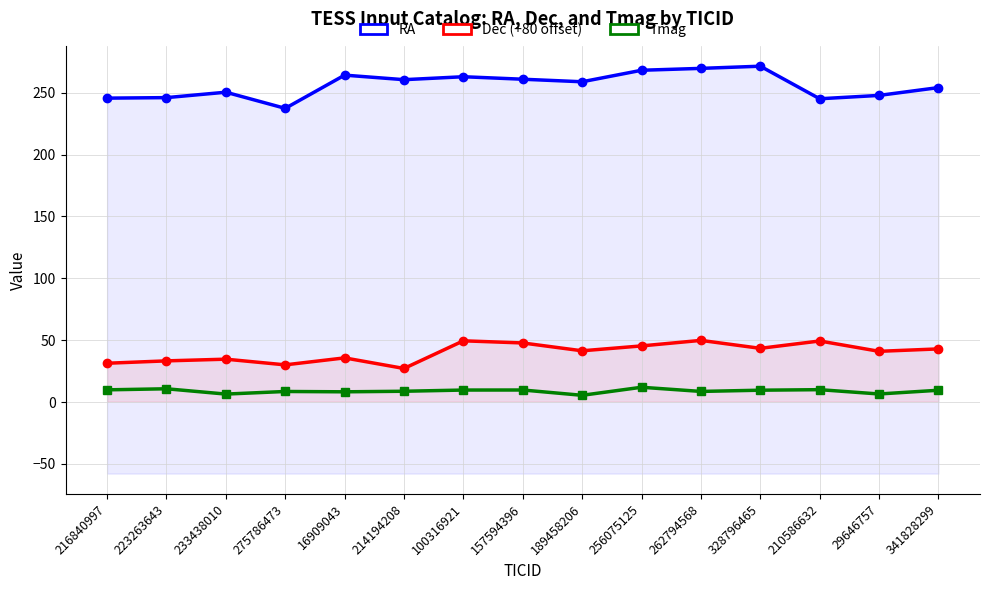

At how many categories does at least one series exceed 124?

15